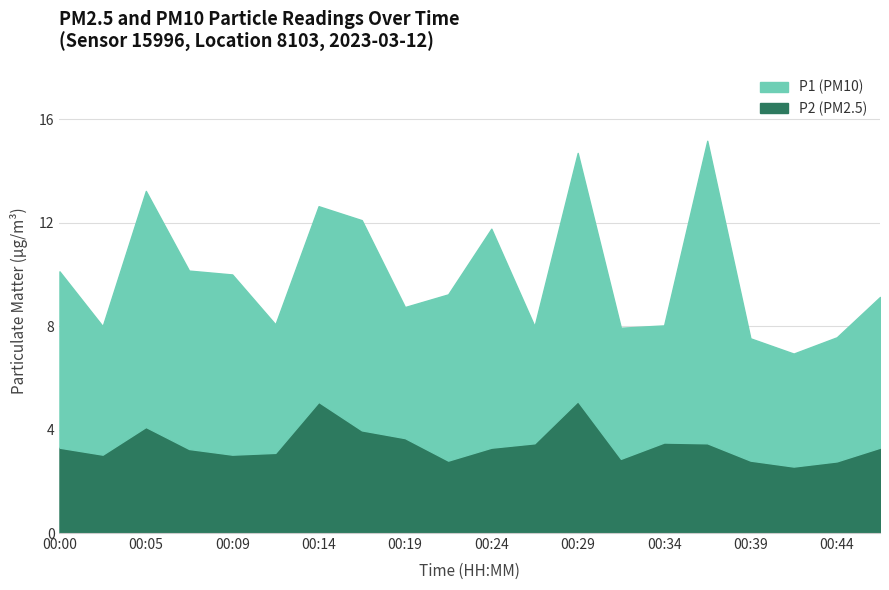

The chart shows a value of 5.1 at 00:29. True or false?

True